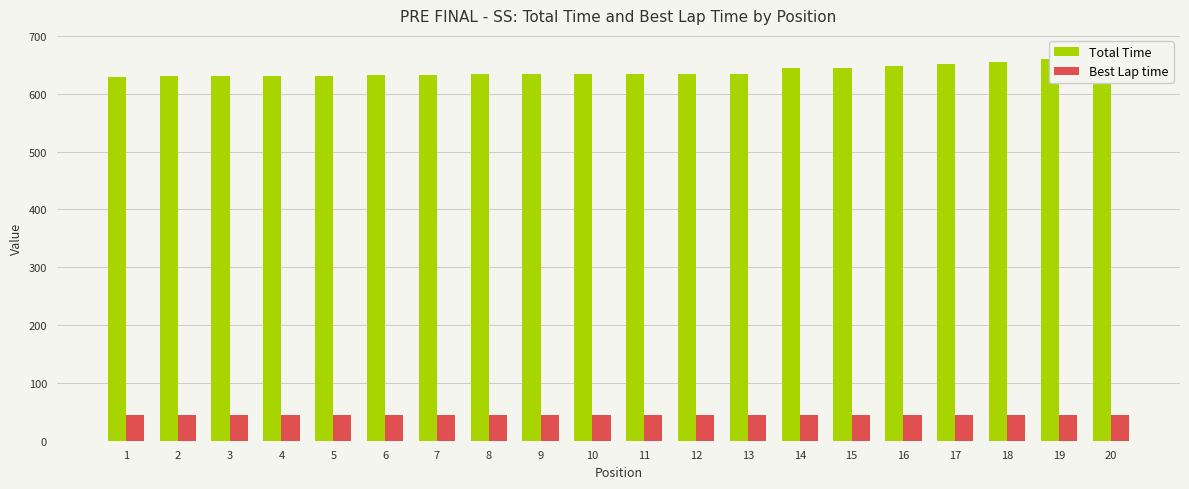

Is it true that Total Time equals 630.0 at 2?

True